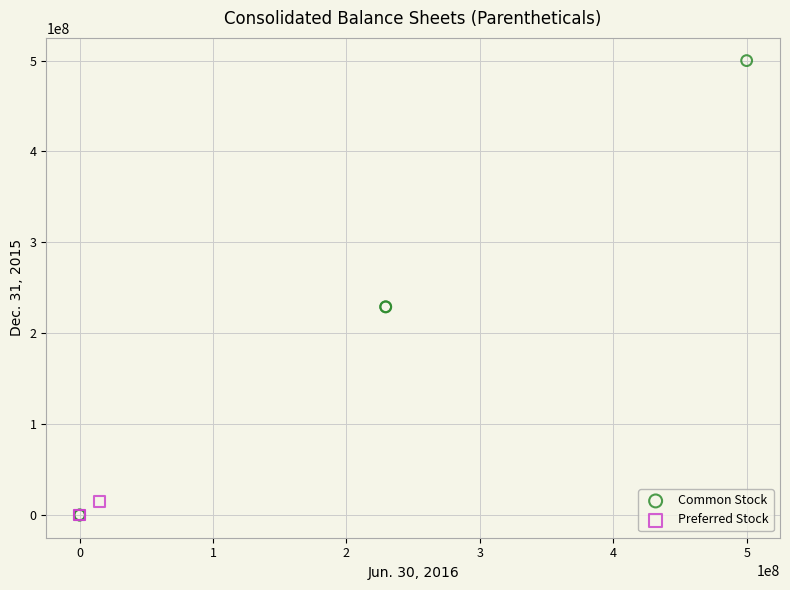

Which series contains the highest Y value?

Common Stock